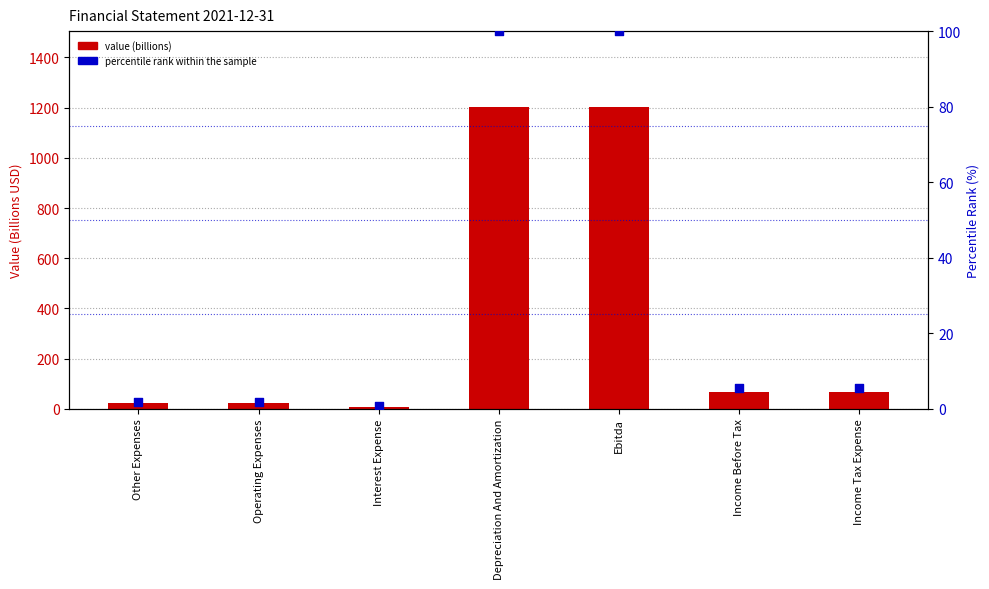

At which category is the sum across all series the highest?

Depreciation And Amortization